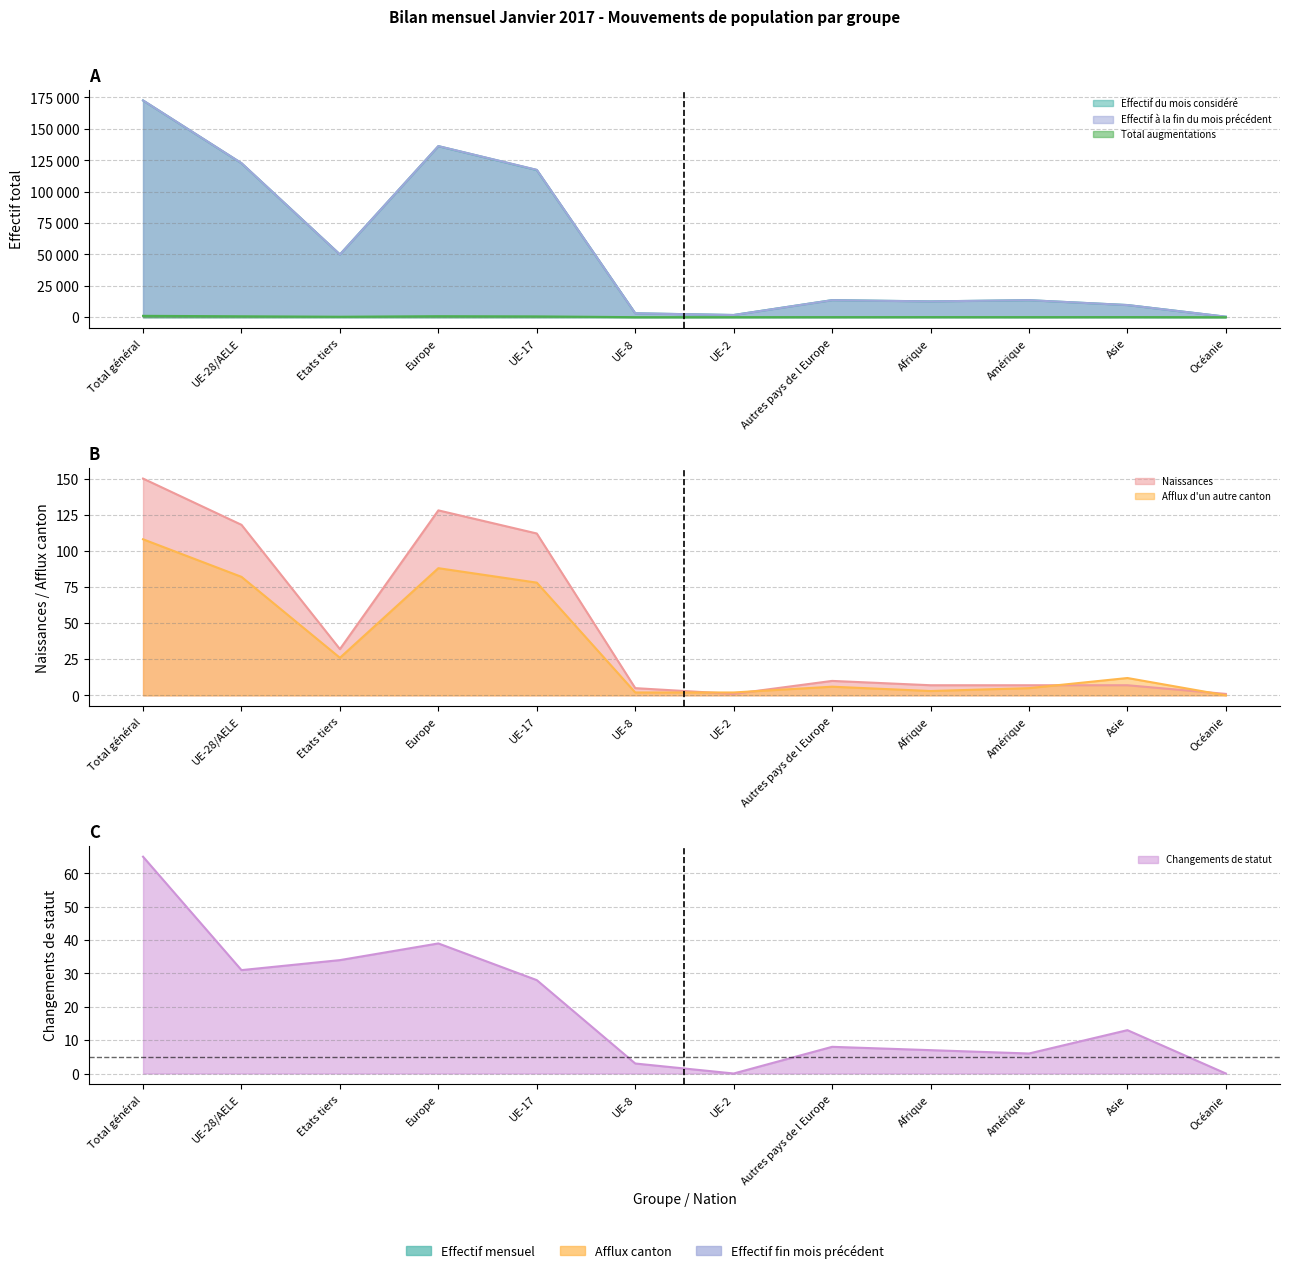

Reading right to left, extract all data points from this chart.

Effectif du mois considéré: 401	9691	13548	12619	13587	1771	3116	117233	136226	49978	122639	172617
Afflux d un autre canton: 0	12	5	3	6	2	2	78	88	26	82	108
Effectif à la fin du mois précédent: 404	9686	13579	12578	13573	1733	3102	117366	136289	49951	122716	172667
Total augmentations: 5	98	77	101	78	47	37	635	805	360	727	1087
Naissances: 1	7	7	7	10	1	5	112	128	32	118	150
Changements de statut aug: 0	13	6	7	8	0	3	28	39	34	31	65